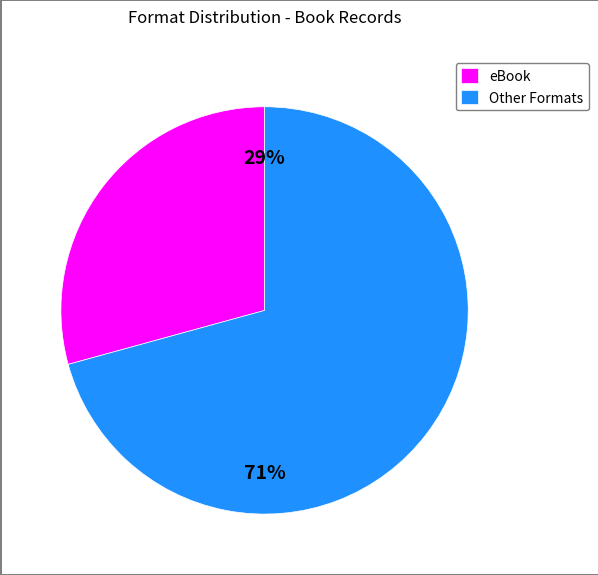

Which category has the smallest portion of the pie?

eBook